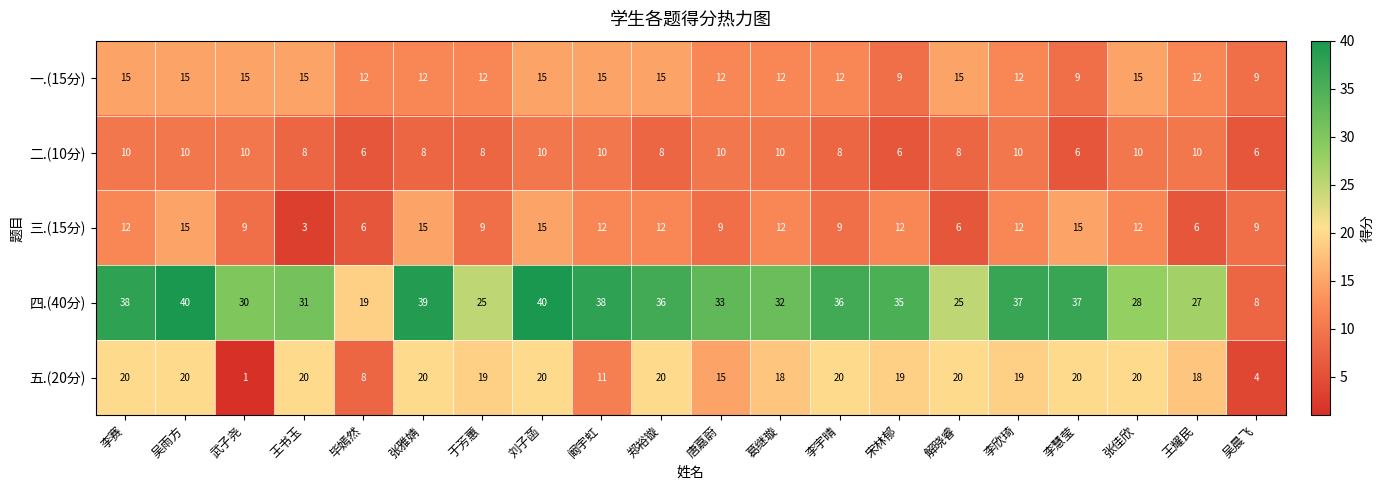

At which label is 五.(20分) closest to 10?

阚宇虹